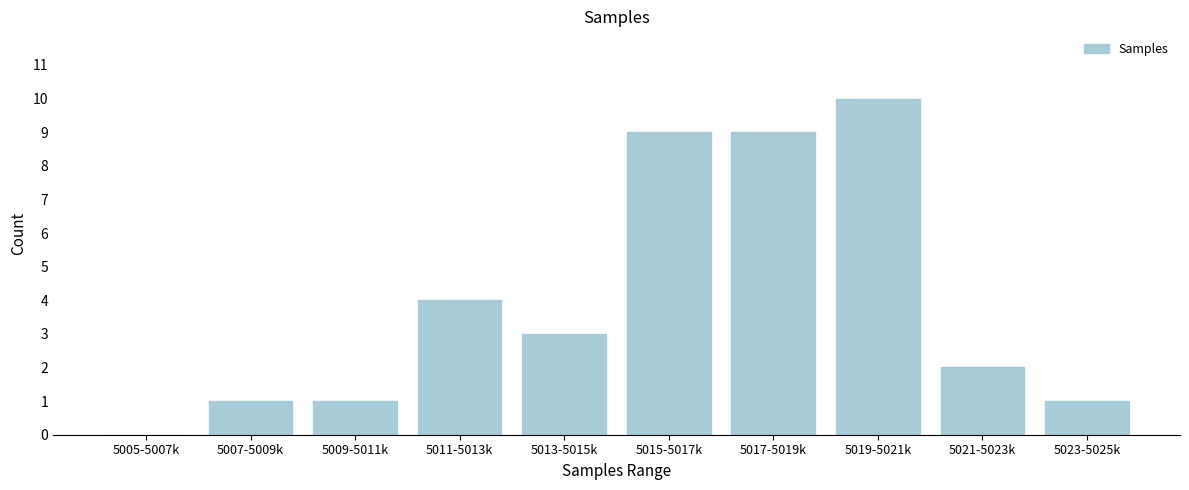

Reading left to right, transcribe all the data shown in this chart.

5005-5007k=0	5007-5009k=1	5009-5011k=1	5011-5013k=4	5013-5015k=3	5015-5017k=9	5017-5019k=9	5019-5021k=10	5021-5023k=2	5023-5025k=1